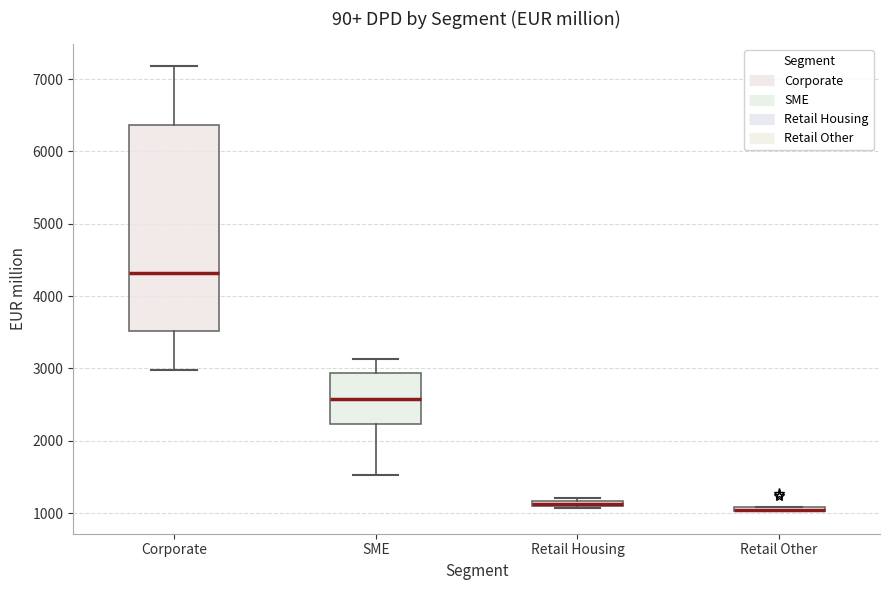

Where does the median line of the box for Corporate sit on the y-axis? The values are not printed on the chart, so give them approximately, as read against the axis.

4300